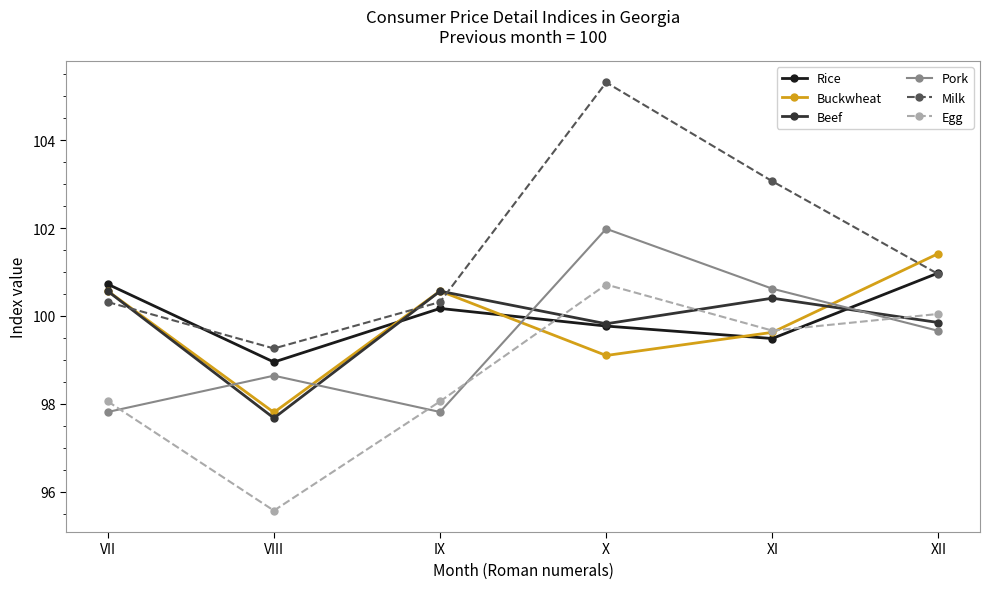

What are all the series names shown in the legend?

Rice, Buckwheat, Beef, Pork, Milk, Egg